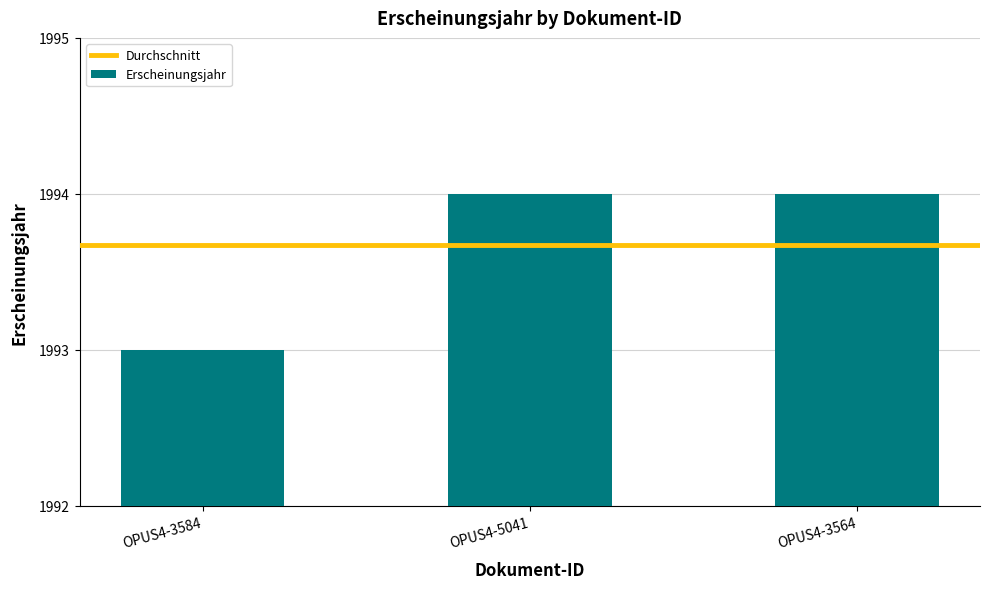

Read the value at OPUS4-5041.

1994